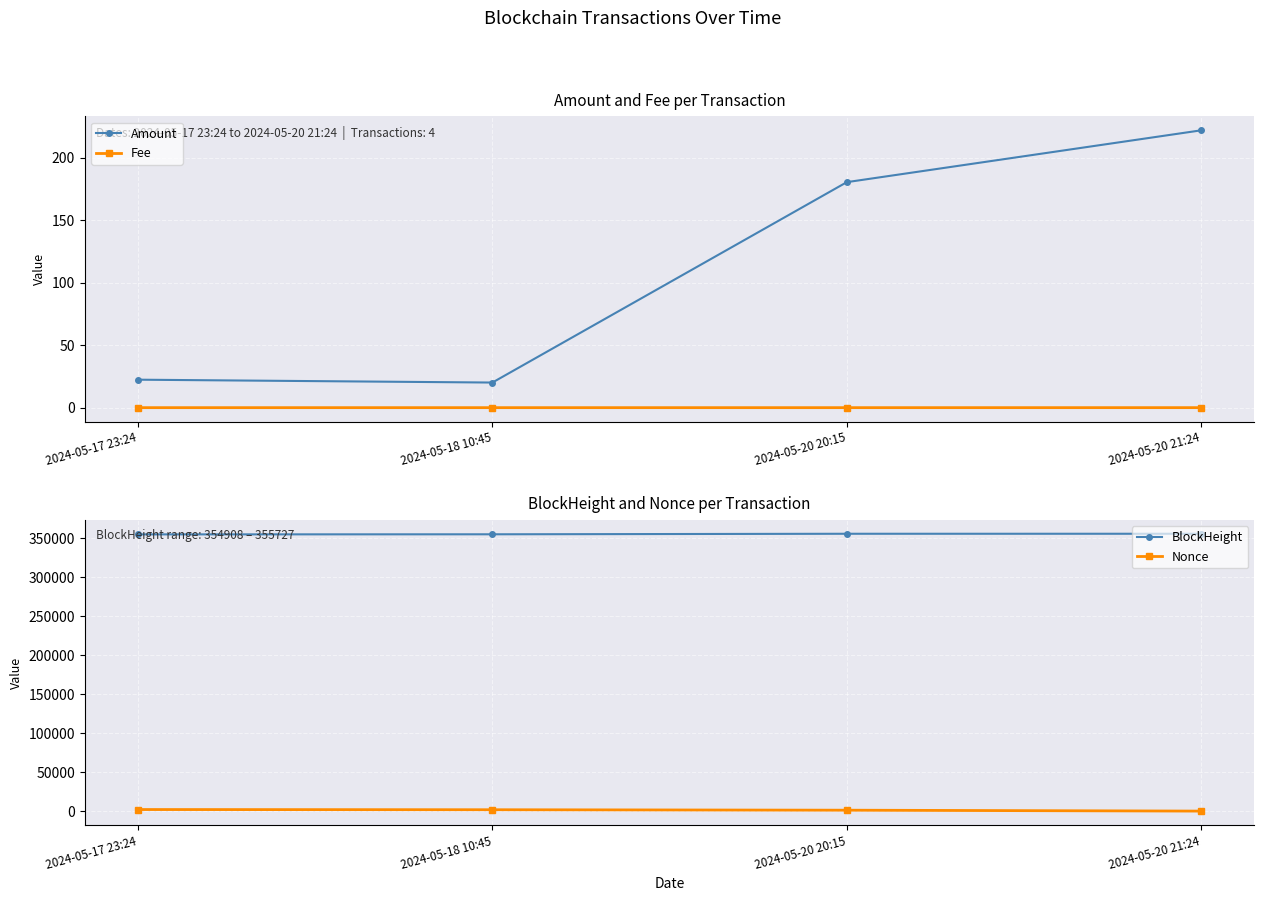

Reading left to right, what are all the values shown in this chart?

Amount: 22.4	20.1	180.4	221.9
Fee: 0.0	0.0	0.0	0.0
BlockHeight: 354908.0	355039.0	355716.0	355727.0
Nonce: 2004.0	1735.0	1159.0	0.0